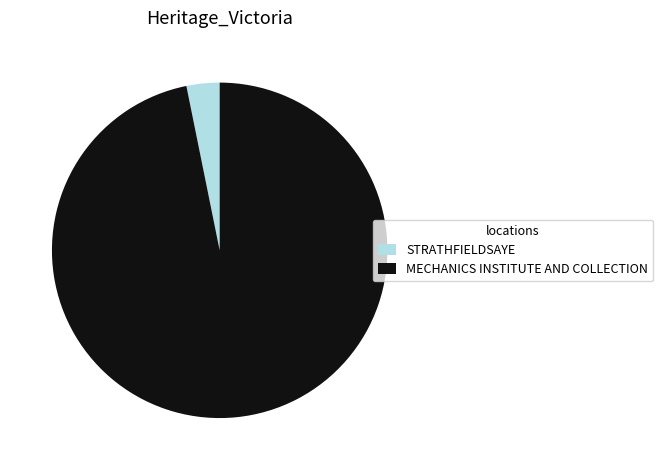

Which slice is the smallest?

STRATHFIELDSAYE